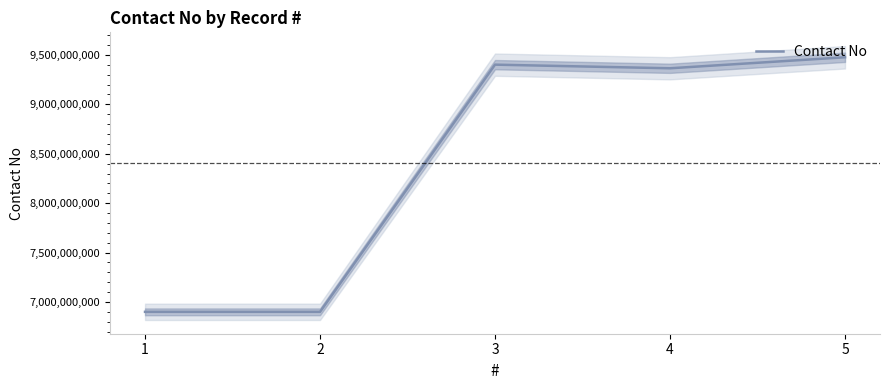

Reading left to right, what are all the values shown in this chart?

1=6900325523	2=6900446544	3=9401859372	4=9365110207	5=9476549283